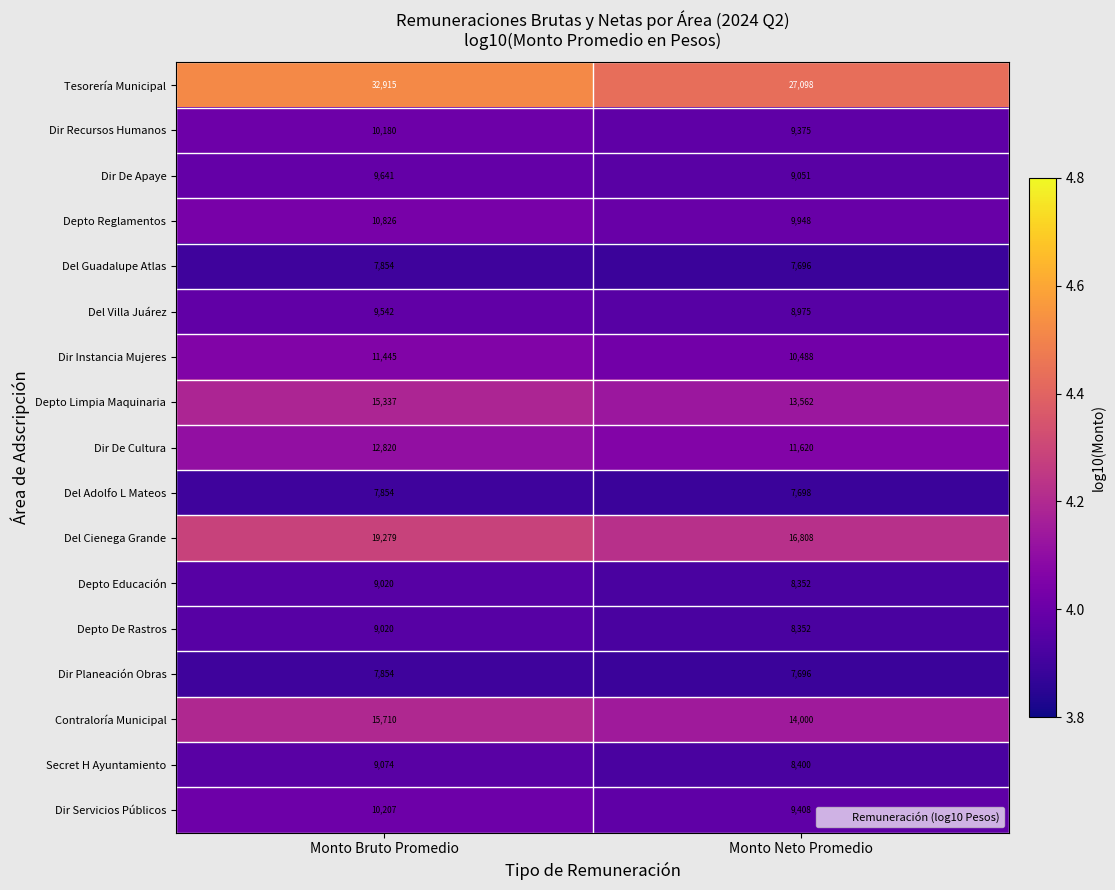

What is the difference between the Del Cienega Grande values at Monto Bruto Promedio and Monto Neto Promedio?

2471